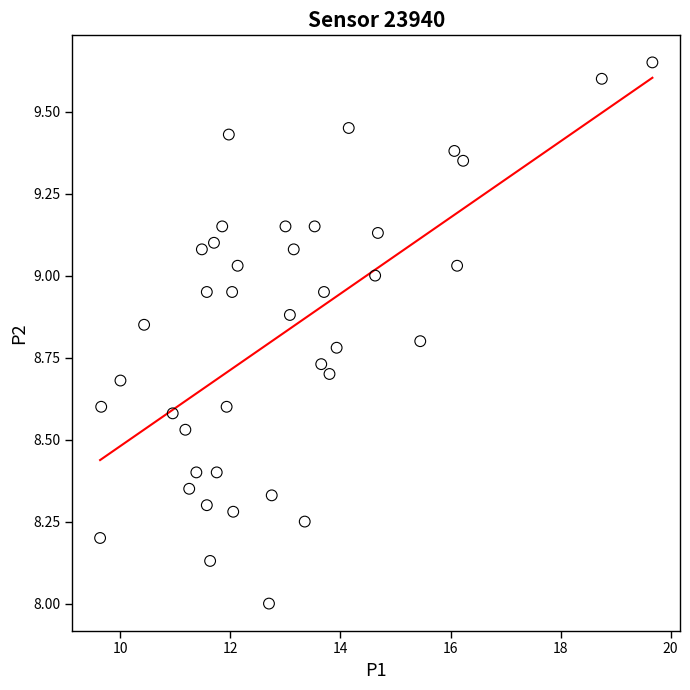

What is the range of X values (max minus min)?

10.0